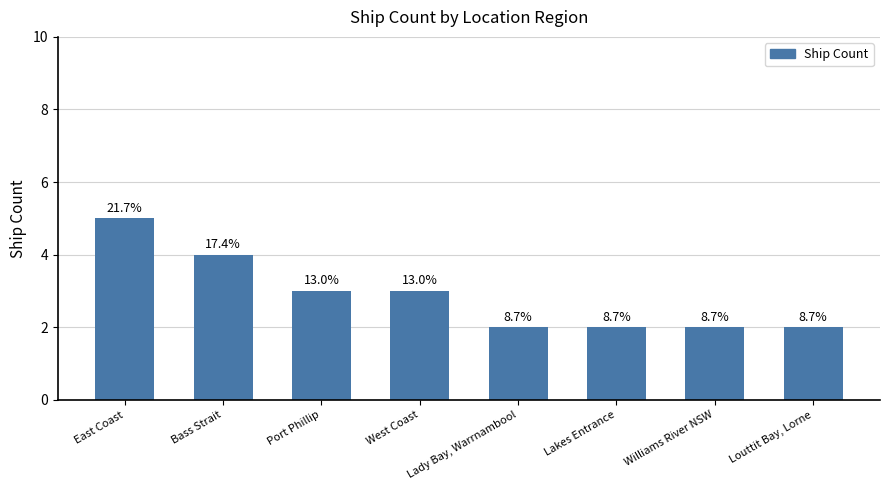

How many bars are there in total?

8